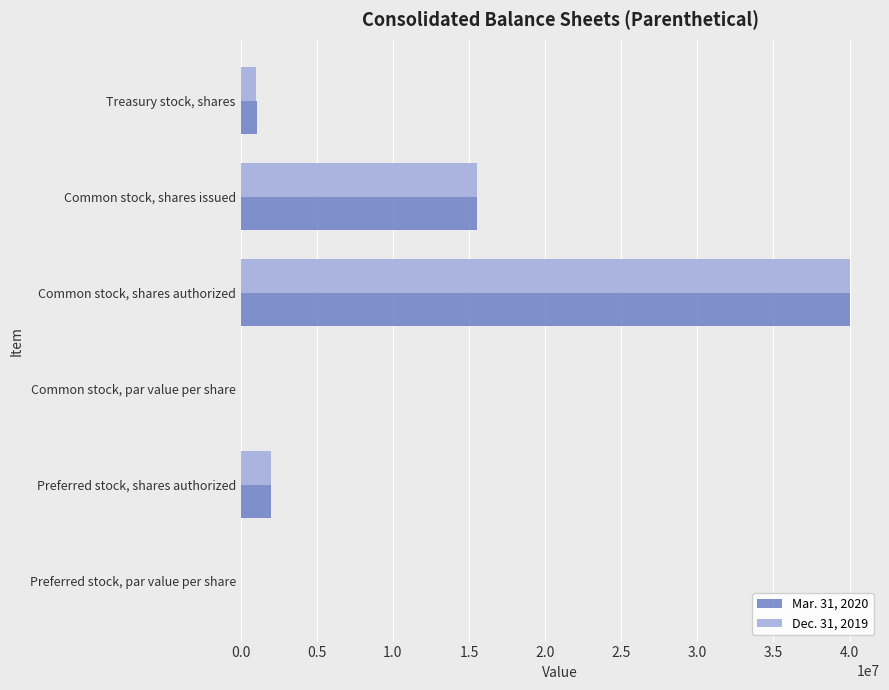

What is the total value across all series at Common stock, shares issued?

31011544.0